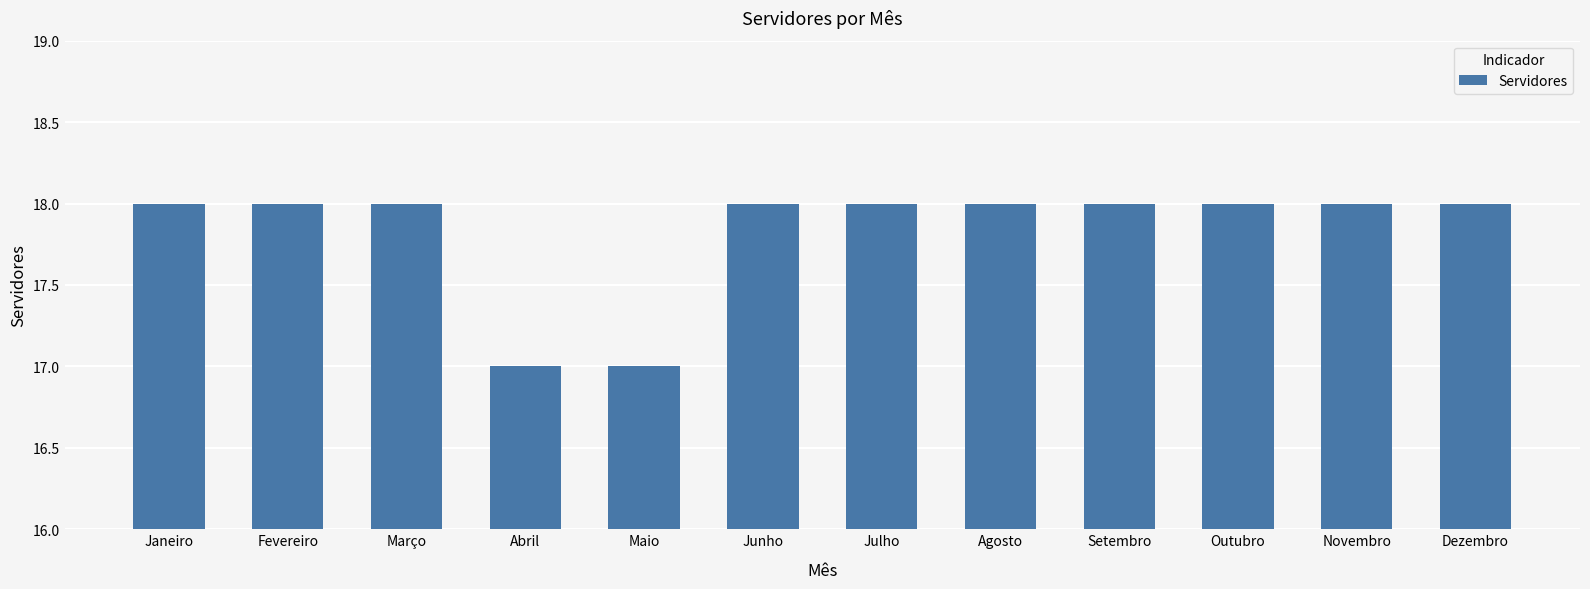

Are the bars grouped side by side (vs. stacked)?

No